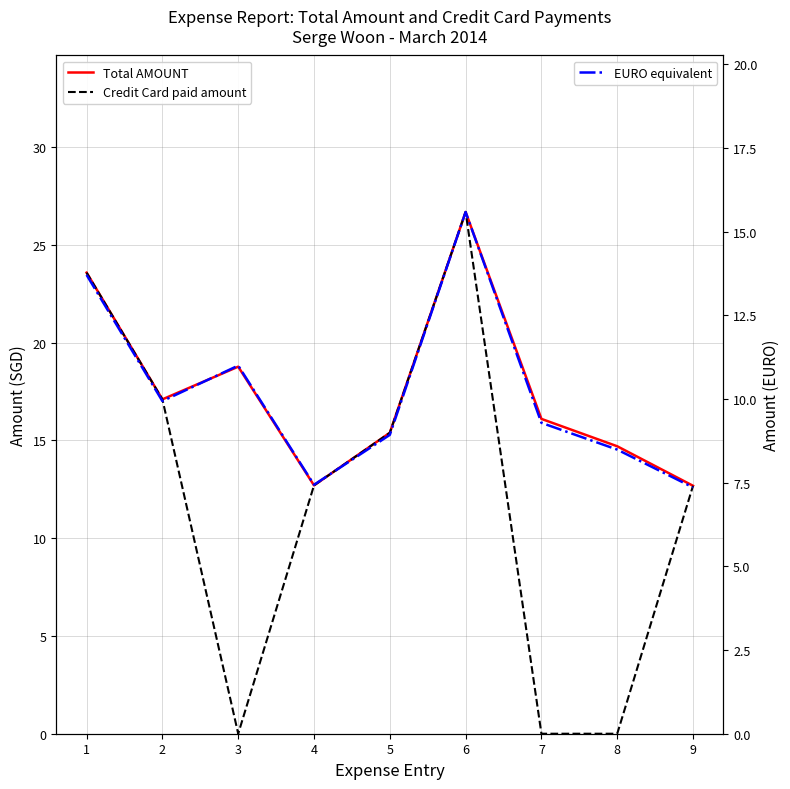

Is the value of Total AMOUNT at 9 greater than the value of EURO equivalent at 4?

Yes